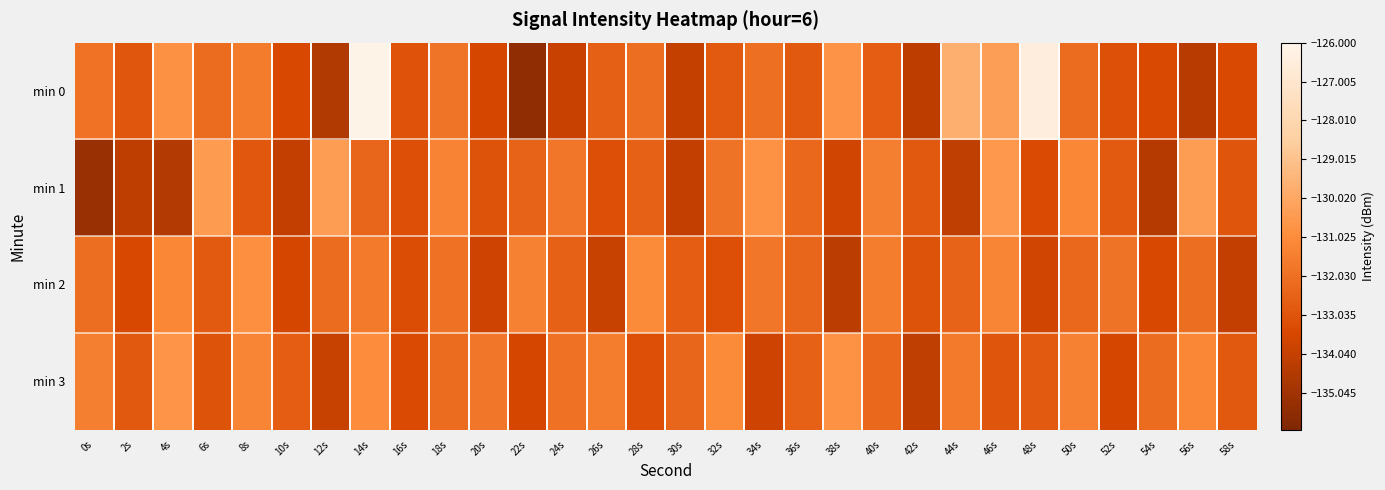

Reading left to right, extract all data points from this chart.

min 0: 0s=-132.0	2s=-133.0	4s=-130.8	6s=-132.2	8s=-131.7	10s=-133.5	12s=-134.6	14s=-126.1	16s=-133.1	18s=-131.9	20s=-133.6	22s=-135.5	24s=-133.9	26s=-132.6	28s=-132.1	30s=-134.1	32s=-132.8	34s=-132.1	36s=-132.9	38s=-130.7	40s=-132.7	42s=-134.2	44s=-129.7	46s=-130.4	48s=-126.5	50s=-132.2	52s=-133.2	54s=-133.4	56s=-134.4	58s=-133.4
min 1: 0s=-135.2	2s=-134.2	4s=-134.5	6s=-130.5	8s=-132.9	10s=-134.1	12s=-130.4	14s=-132.4	16s=-133.2	18s=-131.3	20s=-133.1	22s=-132.5	24s=-131.8	26s=-133.2	28s=-132.6	30s=-134.1	32s=-131.9	34s=-130.8	36s=-132.3	38s=-133.7	40s=-131.5	42s=-132.9	44s=-134.2	46s=-130.6	48s=-133.4	50s=-131.2	52s=-132.8	54s=-134.5	56s=-130.4	58s=-133.0
min 2: 0s=-132.1	2s=-133.5	4s=-131.2	6s=-132.8	8s=-130.9	10s=-133.6	12s=-132.2	14s=-131.7	16s=-133.3	18s=-132.0	20s=-133.8	22s=-131.4	24s=-132.6	26s=-134.0	28s=-131.1	30s=-132.7	32s=-133.2	34s=-131.8	36s=-132.4	38s=-134.3	40s=-131.6	42s=-133.1	44s=-132.5	46s=-131.3	48s=-133.7	50s=-132.3	52s=-131.9	54s=-133.5	56s=-132.1	58s=-134.1
min 3: 0s=-131.5	2s=-132.9	4s=-130.7	6s=-133.1	8s=-131.3	10s=-132.7	12s=-134.0	14s=-131.0	16s=-133.4	18s=-132.2	20s=-131.8	22s=-133.6	24s=-132.0	26s=-131.6	28s=-133.2	30s=-132.4	32s=-131.1	34s=-133.8	36s=-132.6	38s=-130.8	40s=-132.3	42s=-134.2	44s=-131.7	46s=-133.0	48s=-132.8	50s=-131.4	52s=-133.6	54s=-132.2	56s=-131.2	58s=-132.9